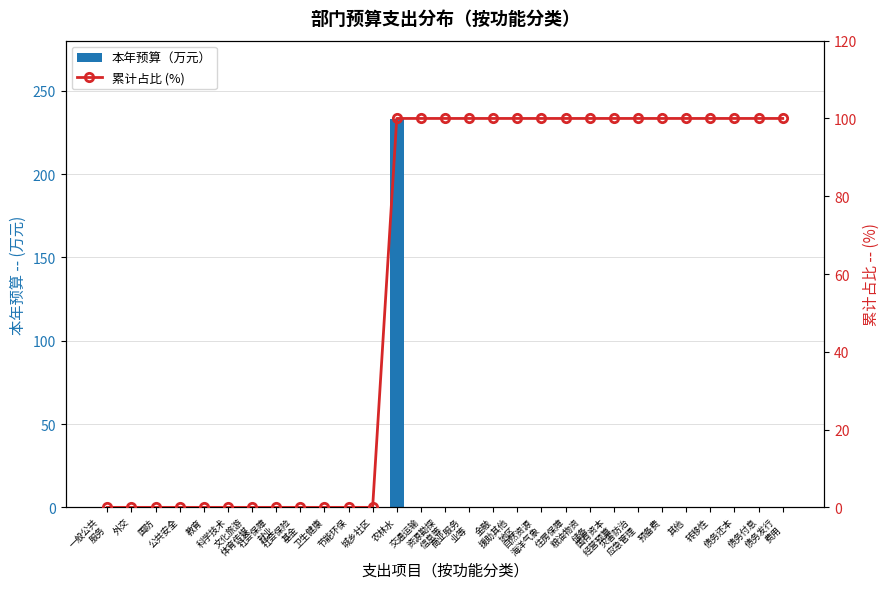

List the series in order of their peak value, lowest first.

累计占比 (%), 本年预算（万元）